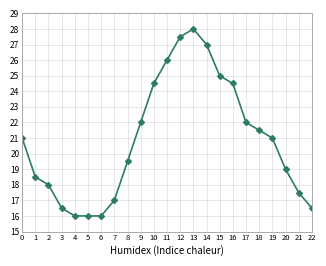

What is the value of the 1st point from the left?

21.0